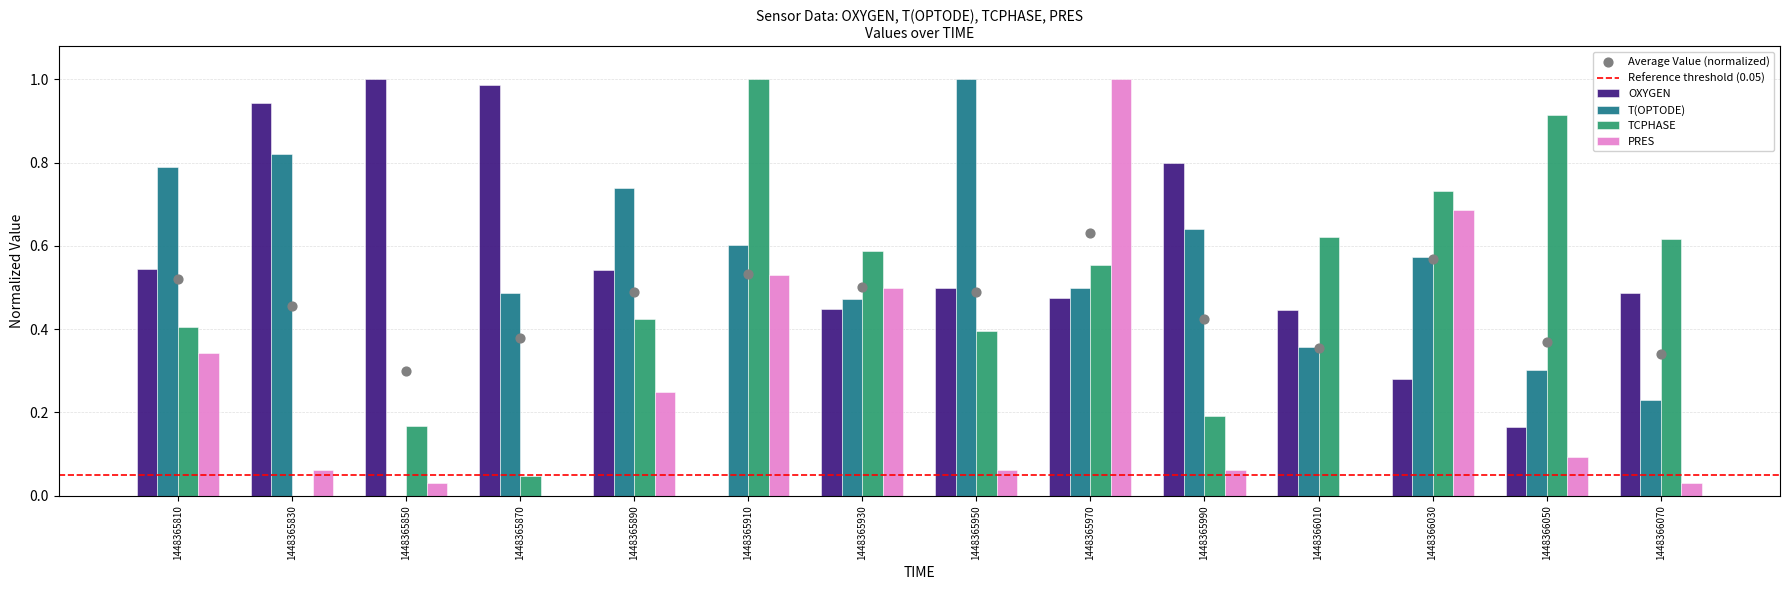

At which category is the sum across all series the highest?

1448365970